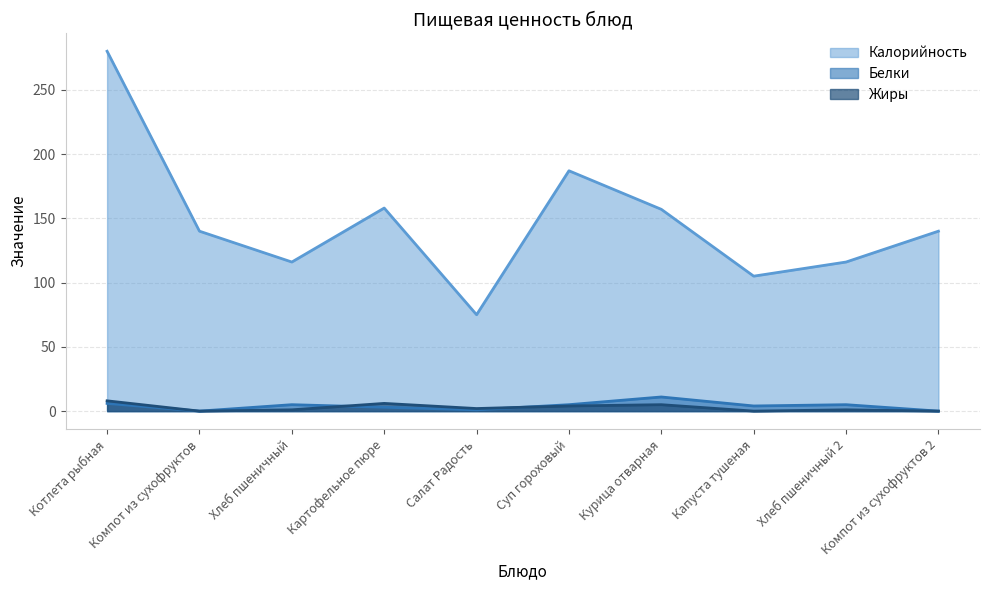

What is the sum of the Калорийность values at Хлеб пшеничный and Котлета рыбная?

396